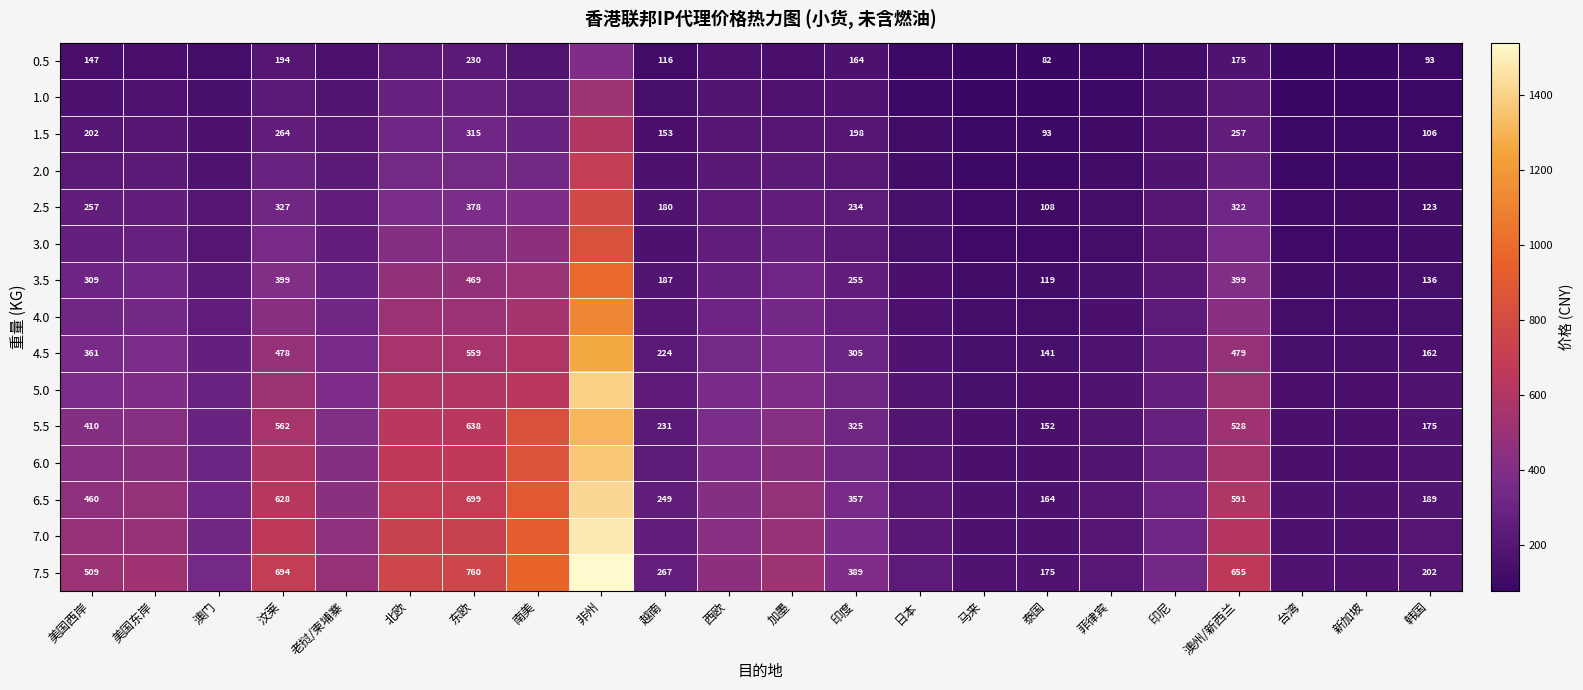

What is the lowest value of the 3.0 series?

102.3